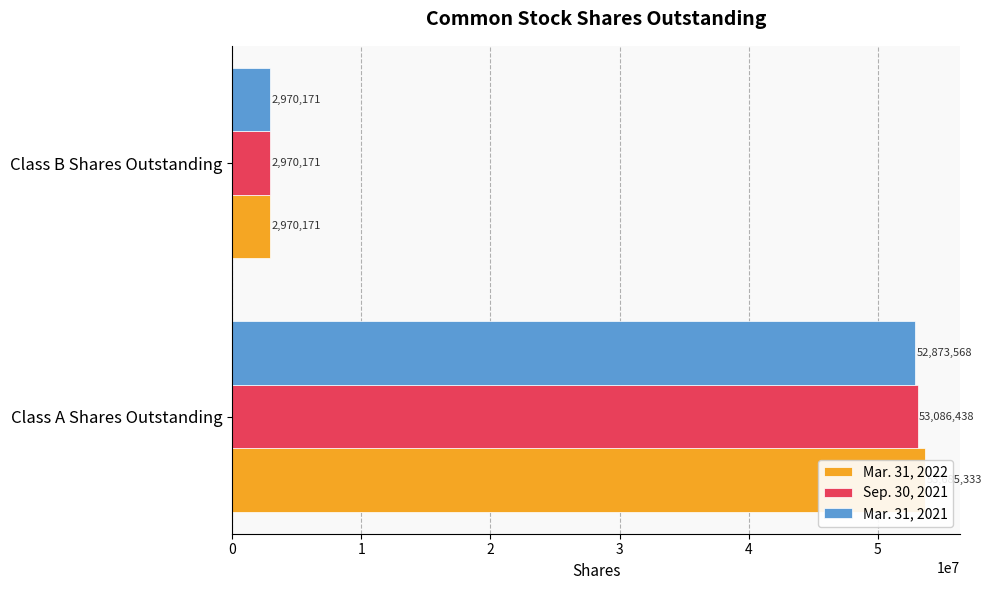

What are all the series names shown in the legend?

Mar. 31, 2022, Sep. 30, 2021, Mar. 31, 2021